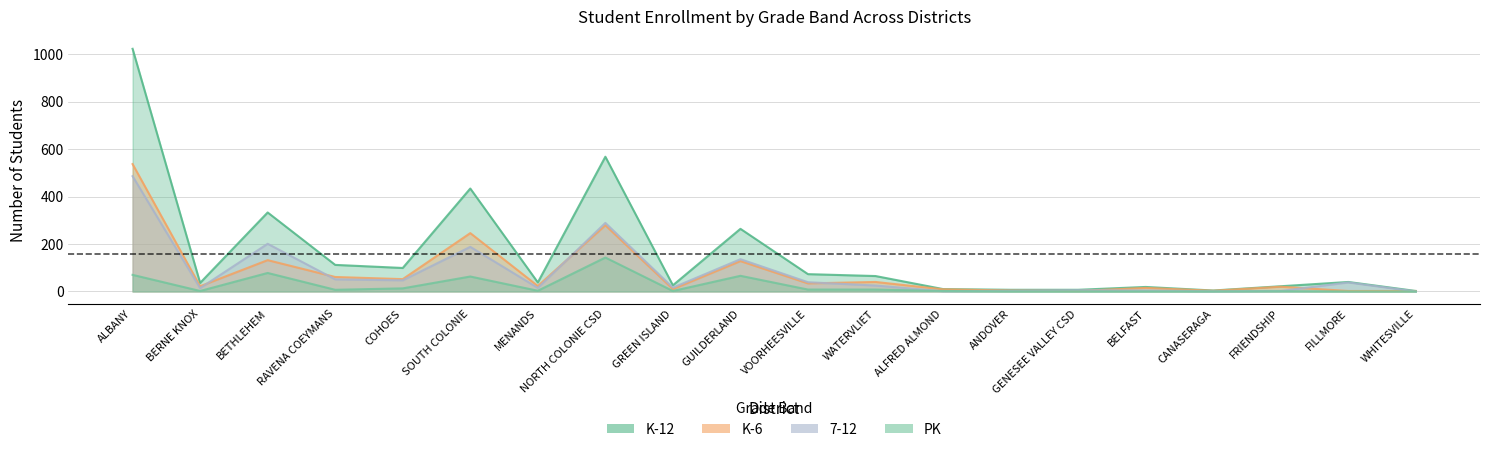

True or false: K-6 has a value of 3 at CANASERAGA.

True